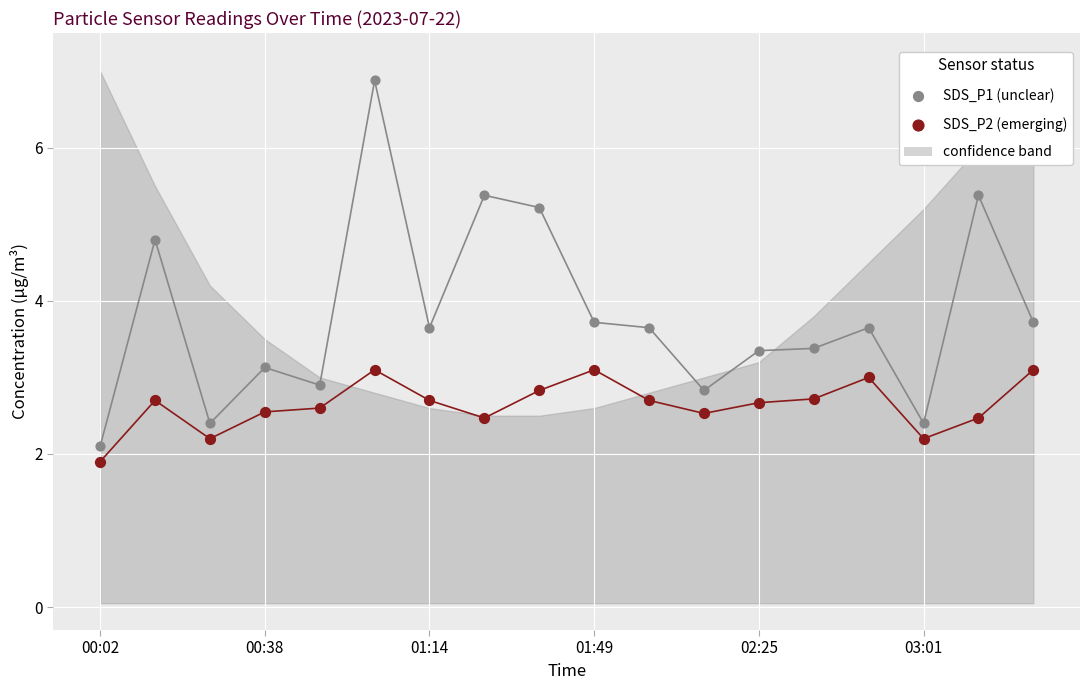

Across all data points, what is the range of Y values (max minus min)?

5.0